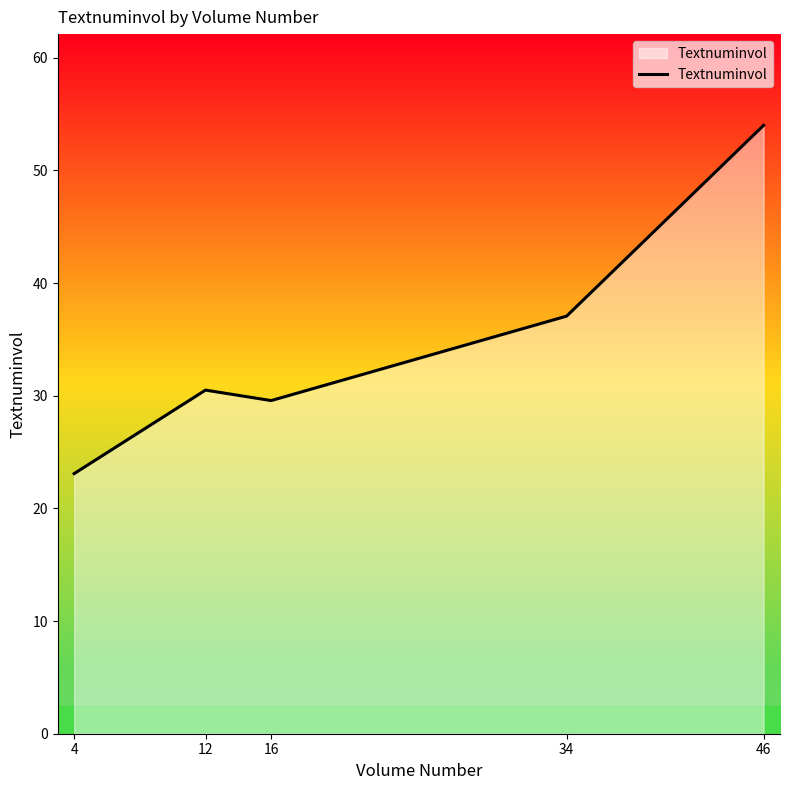

What value does the data have at 46?

54.0